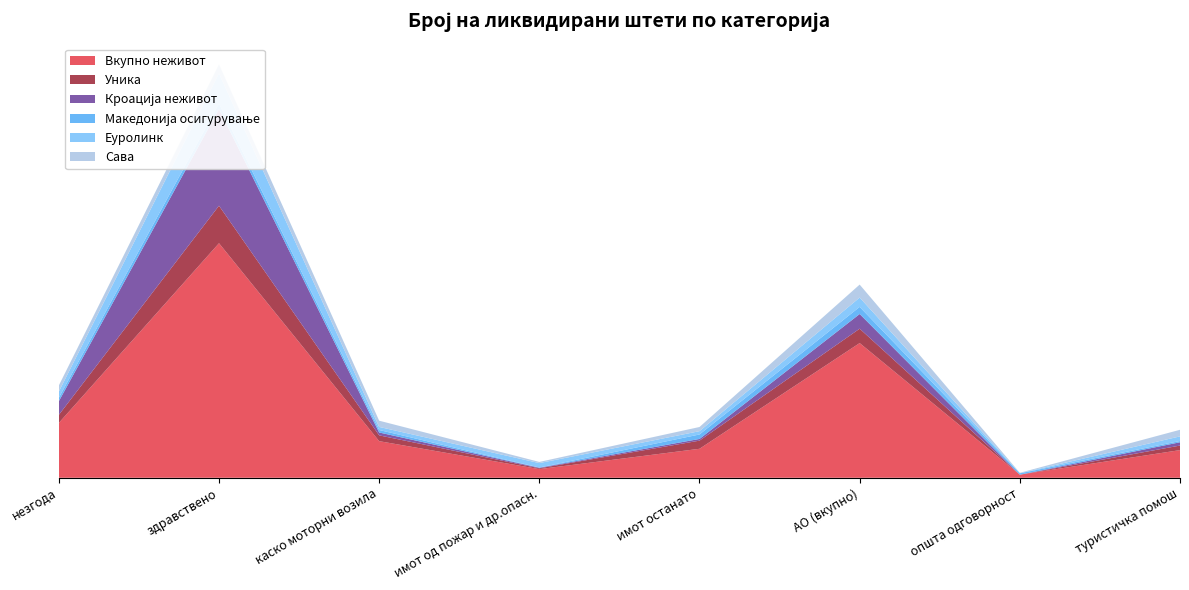

Reading left to right, extract all data points from this chart.

Вкупно неживот: 747	3197	499	118	395	1836	42	377
Уника: 110	511	79	11	111	196	0	62
Кроација неживот: 186	1317	39	8	23	200	0	45
Македонија осигурување: 47	76	34	3	61	97	19	17
Еуролинк: 84	409	42	60	45	127	2	63
Сава: 84	125	85	16	57	177	5	90